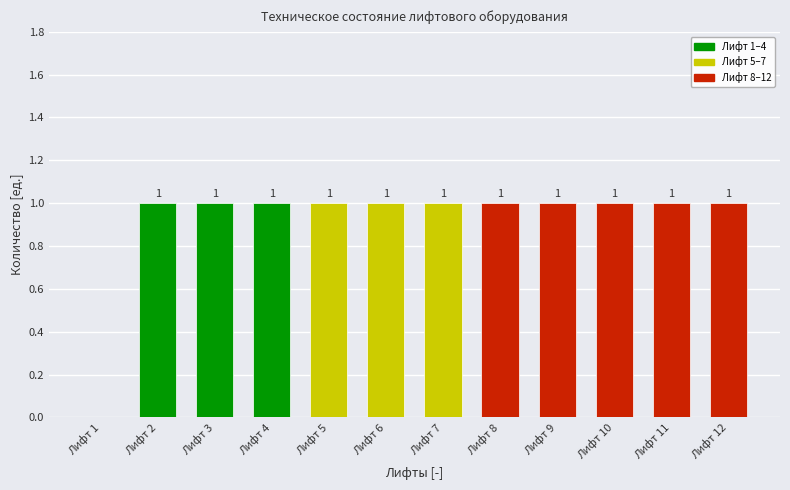

Reading right to left, extract all data points from this chart.

Лифт 12=1	Лифт 11=1	Лифт 10=1	Лифт 9=1	Лифт 8=1	Лифт 7=1	Лифт 6=1	Лифт 5=1	Лифт 4=1	Лифт 3=1	Лифт 2=1	Лифт 1=0